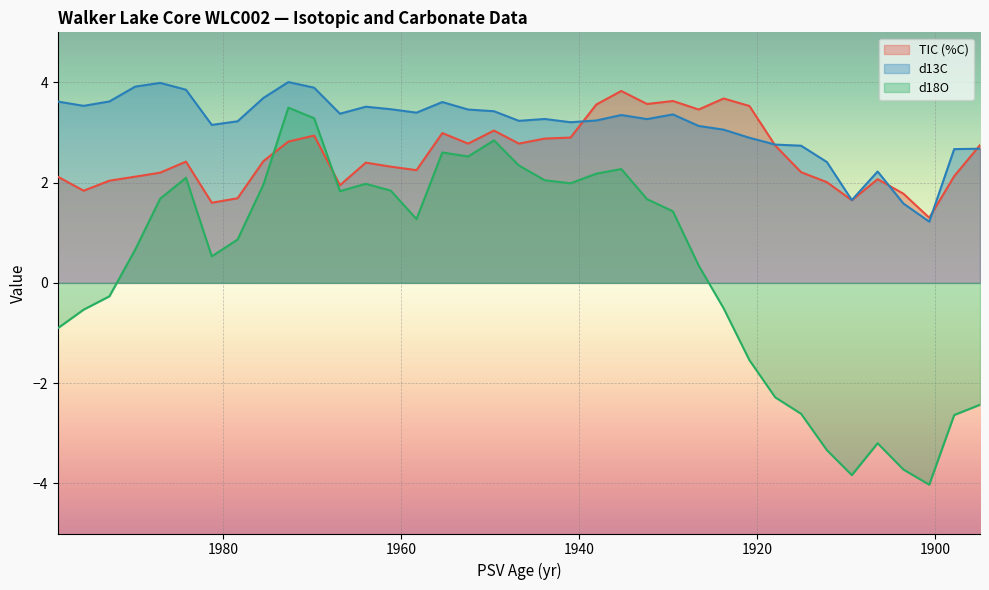

What is the sum of all TIC (%C) values?

94.4